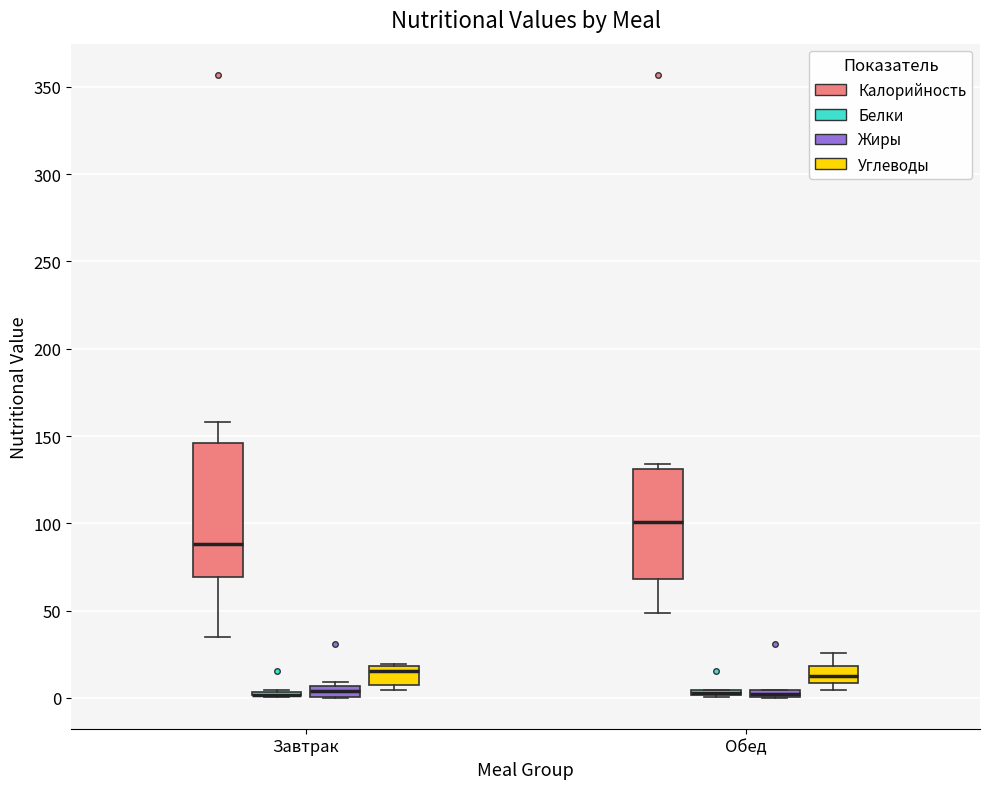

Where is the lower edge of the box for Обед (Жиры) on the y-axis? The values are not printed on the chart, so give them approximately, as read against the axis.

0